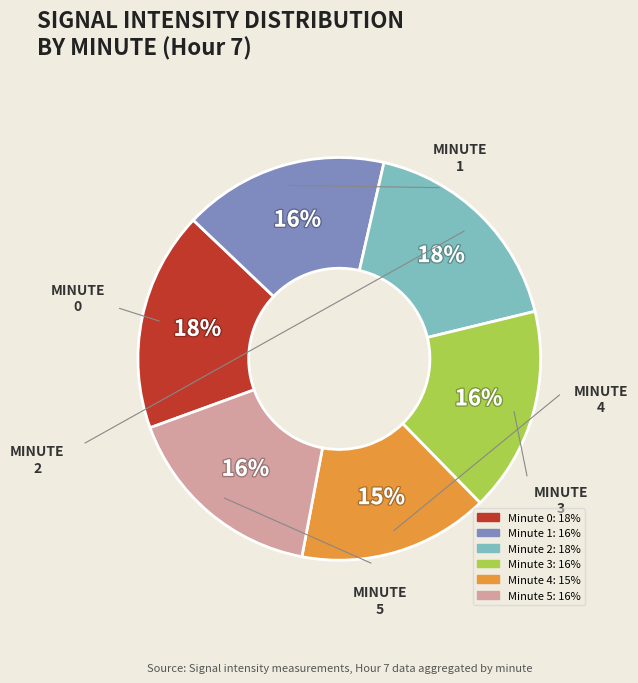

Do Minute 2 and Minute 0 together represent more than half of the pie?

No